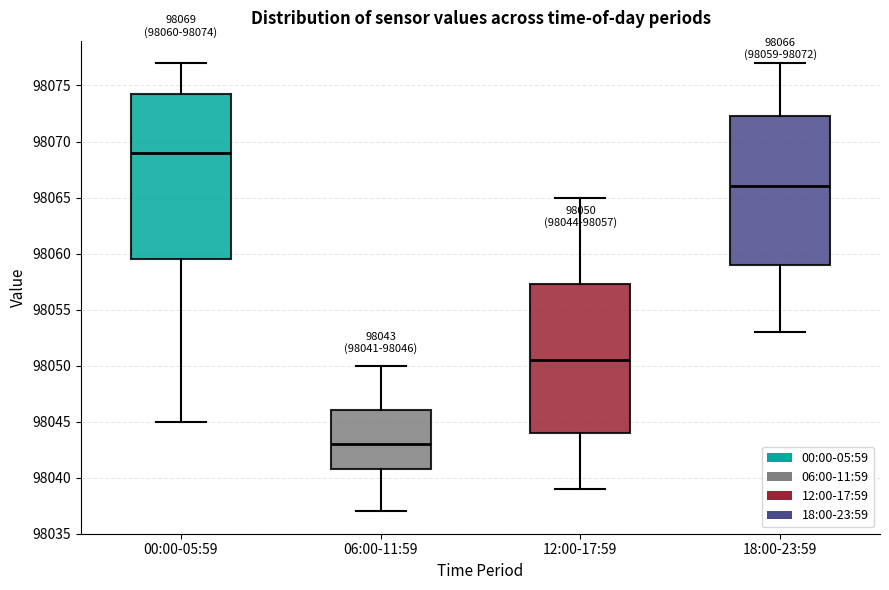

Which box is the tallest, from its lower edge to its upper edge?

00:00-05:59